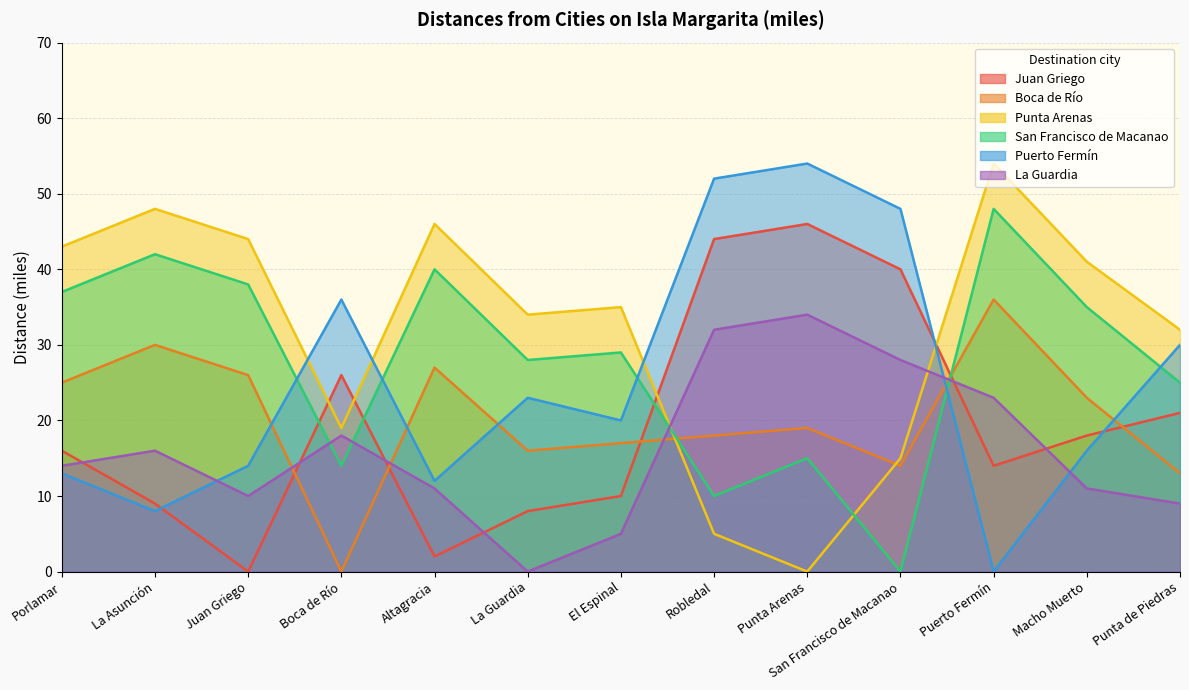

What is the difference between the second highest and second lowest values in the Boca de Río series?

17